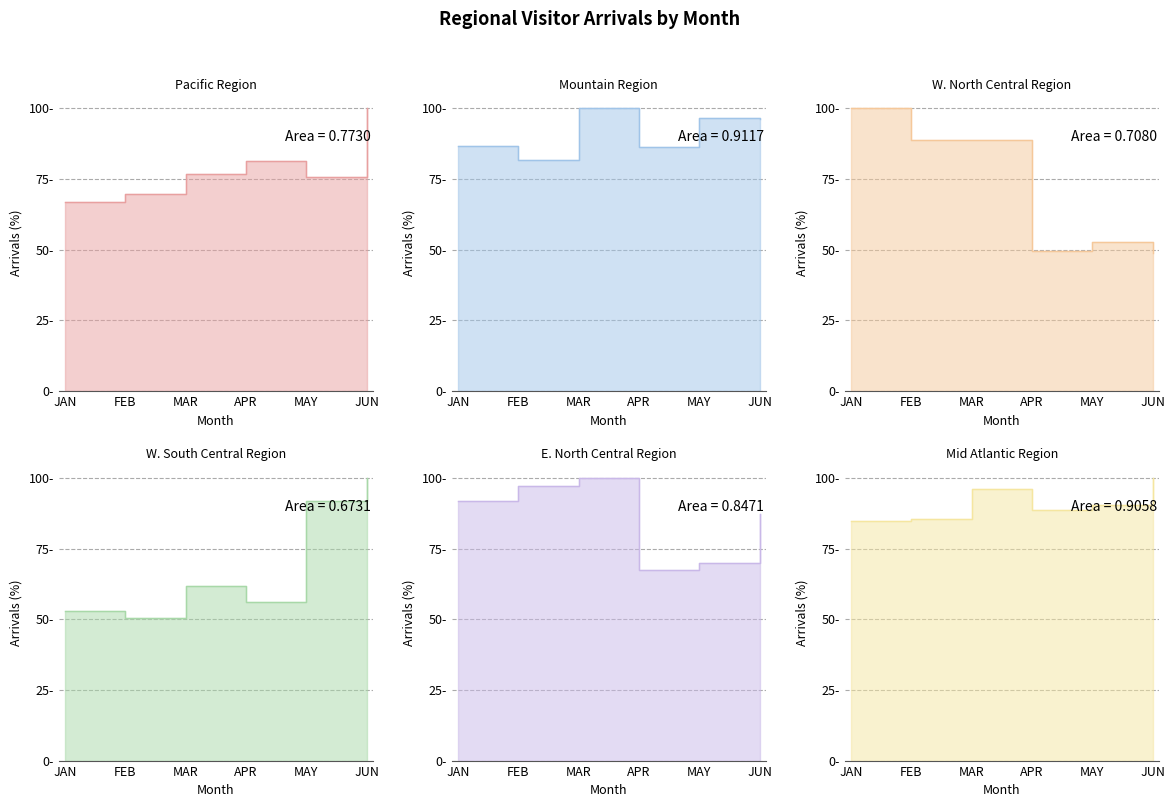

What is the label of the 3rd point from the right?

APR